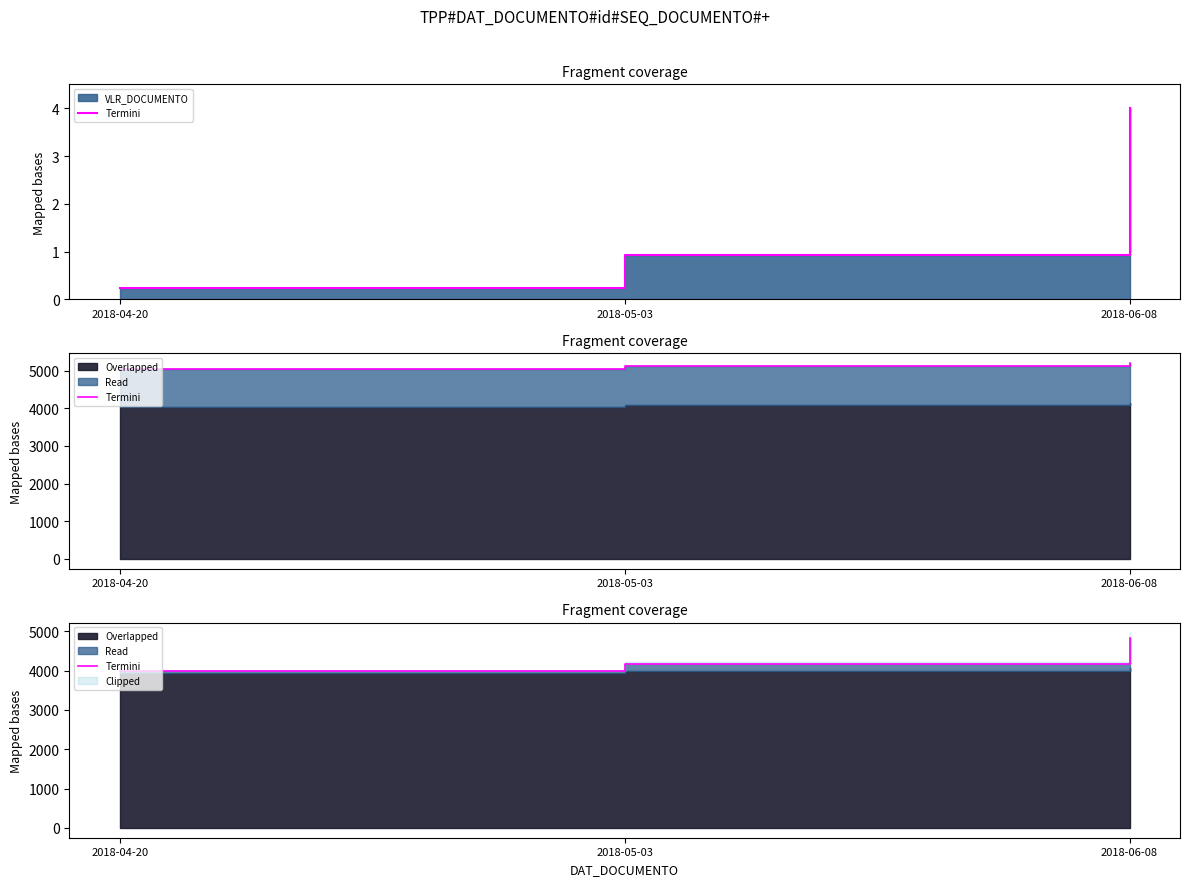

What is the ratio of the value at 2018-05-03 to the value at 2018-04-20?

1.0